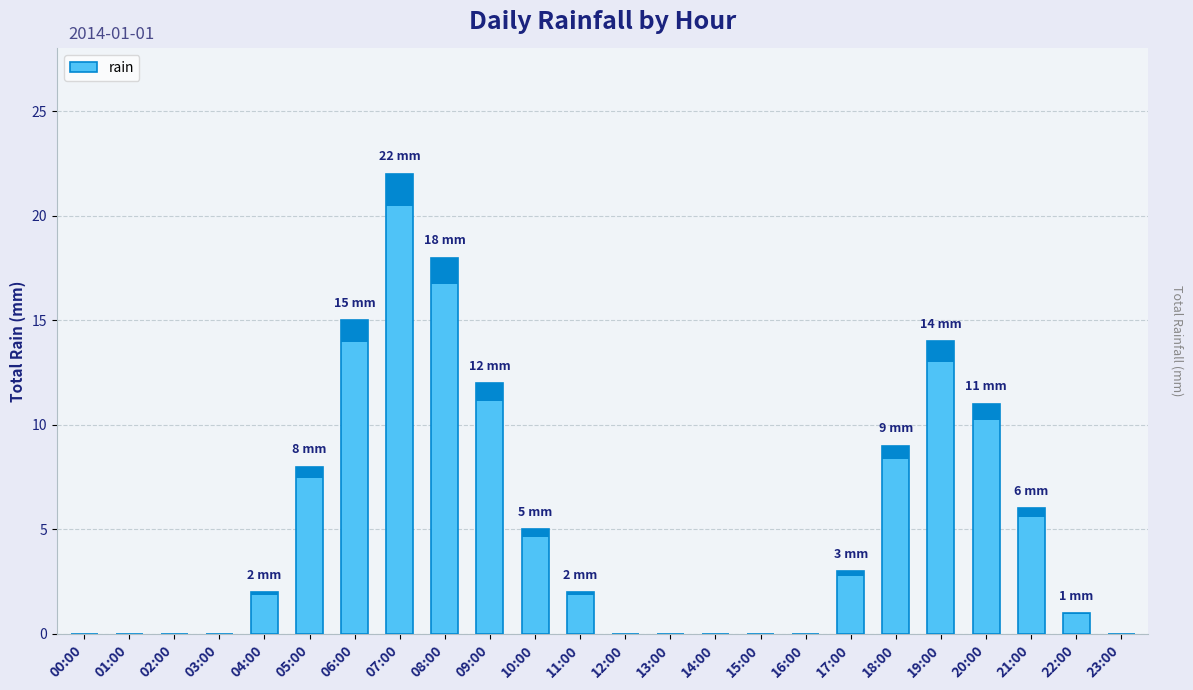

Read the value at 18:00, to the nearest 10.

10